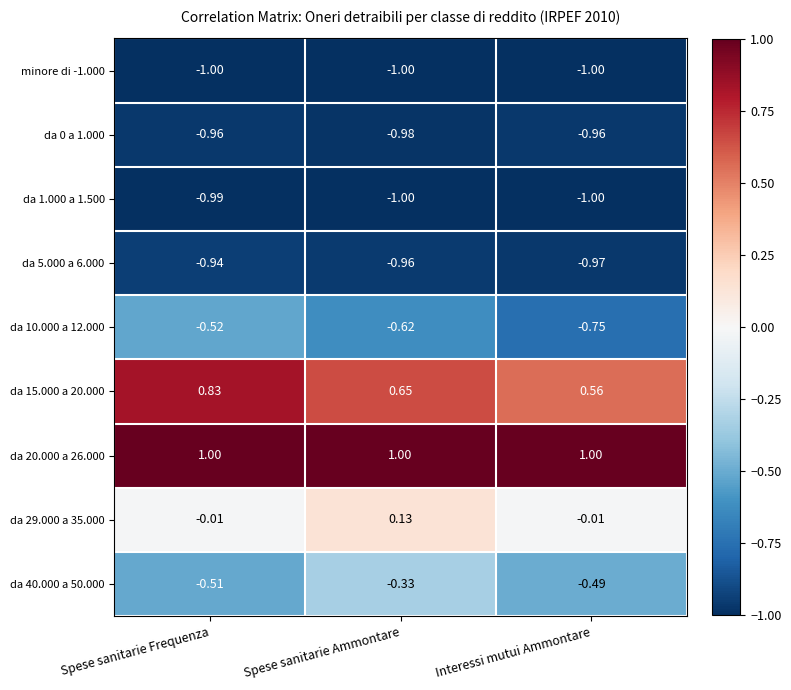

Which category has the lowest value in the da 10.000 a 12.000 series?

Interessi mutui Ammontare